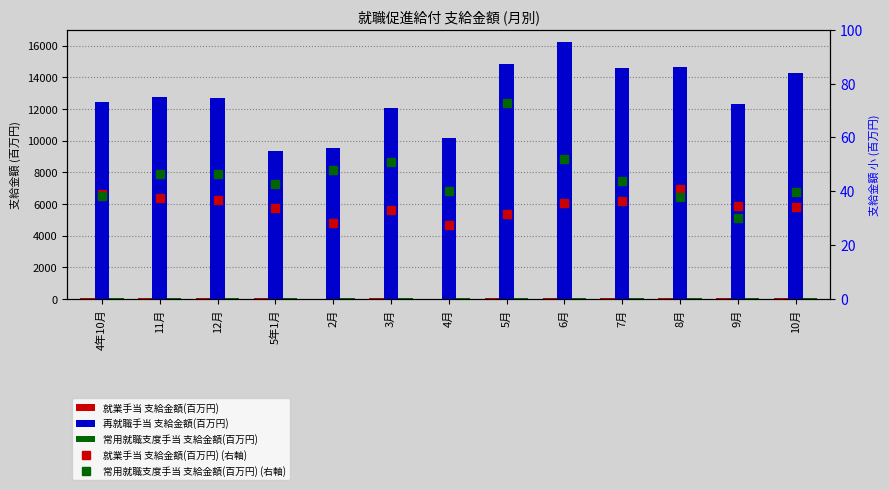

Reading left to right, list all the values displayed in this chart.

就業手当 支給金額(百万円): 39.0	37.4	36.6	33.6	28.2	33.2	27.5	31.7	35.5	36.2	40.7	34.7	34.0
再就職手当 支給金額(百万円): 12455.0	12788.0	12724.8	9368.3	9543.1	12091.1	10201.1	14850.6	16207.8	14585.7	14630.7	12321.0	14270.8
常用就職支度手当 支給金額(百万円): 38.3	46.4	46.5	42.8	47.7	50.9	40.0	72.7	52.1	43.8	37.8	30.1	39.6
就業手当 支給金額(百万円) (右軸): 39.0	37.4	36.6	33.6	28.2	33.2	27.5	31.7	35.5	36.2	40.7	34.7	34.0
常用就職支度手当 支給金額(百万円) (右軸): 38.3	46.4	46.5	42.8	47.7	50.9	40.0	72.7	52.1	43.8	37.8	30.1	39.6